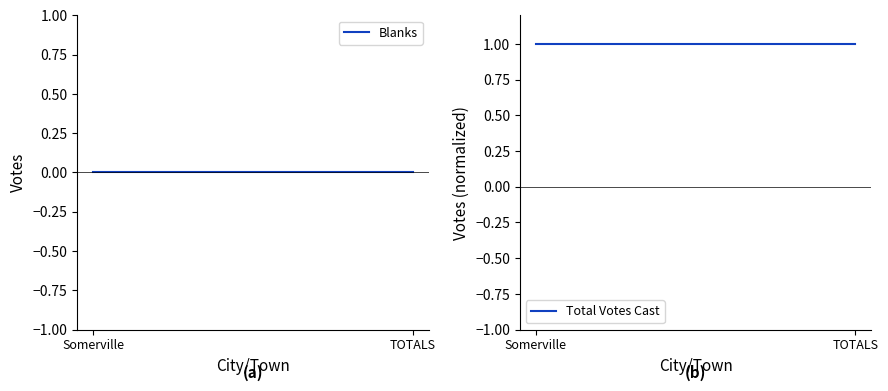

What is the maximum value for Total Votes Cast?

1